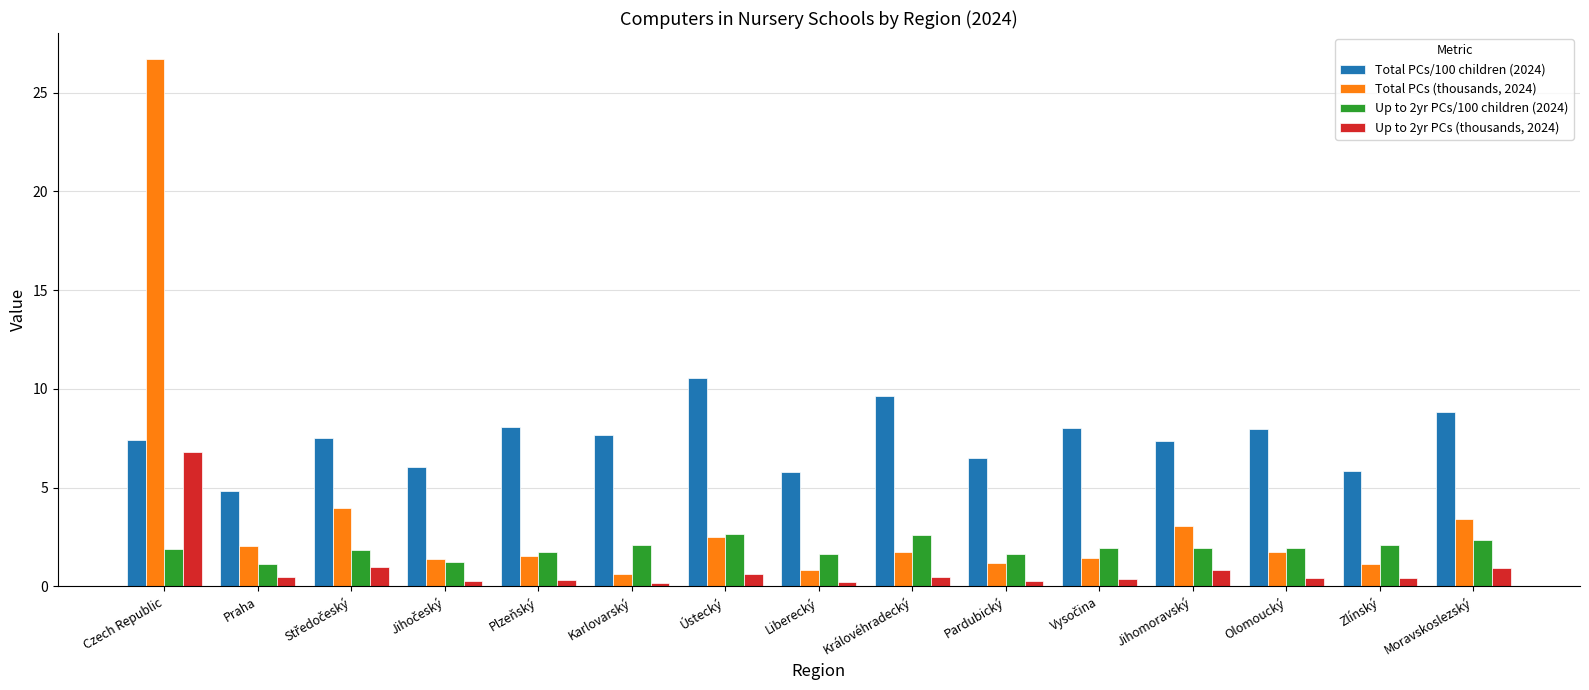

Which series changed the most between Jihomoravský and Olomoucký?

Total PCs (thousands, 2024)